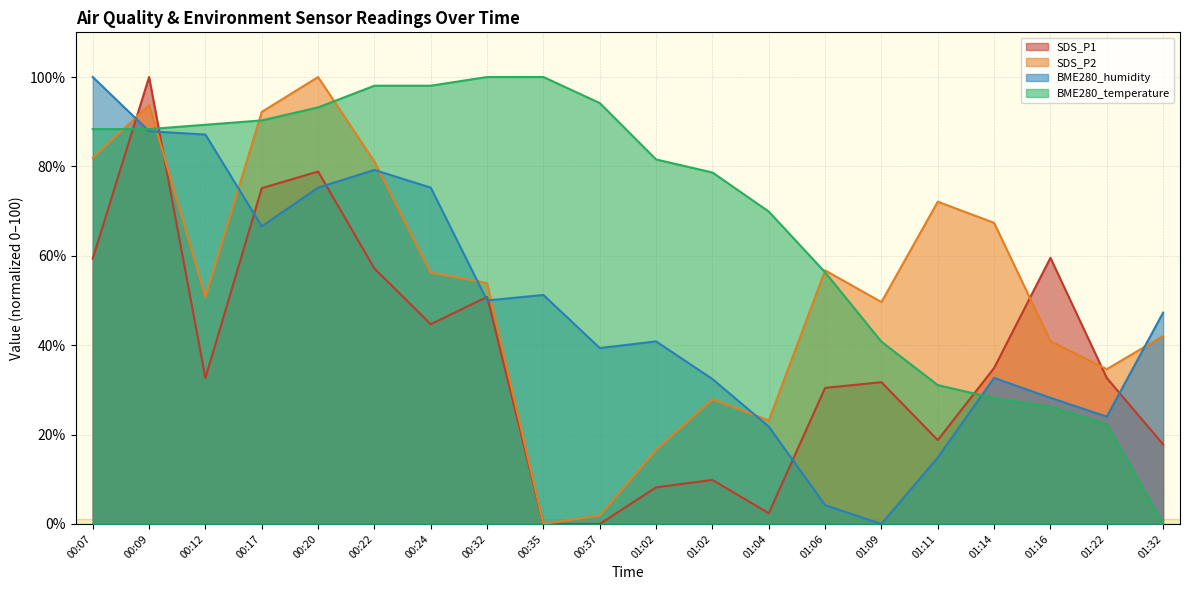

At which label is BME280_humidity closest to 50?

00:32